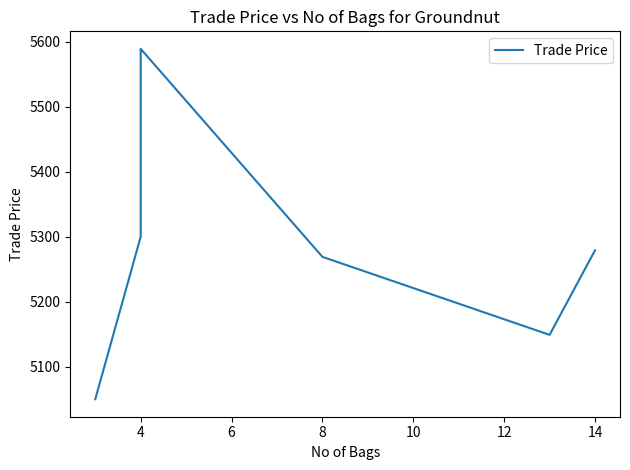

Where does the data first go above 5279?

4